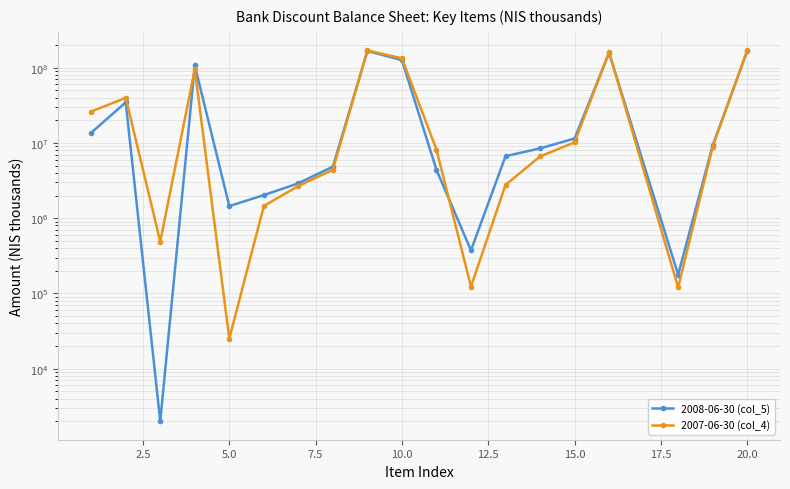

How many times do 2007-06-30 (col_4) and 2008-06-30 (col_5) cross each other?

6